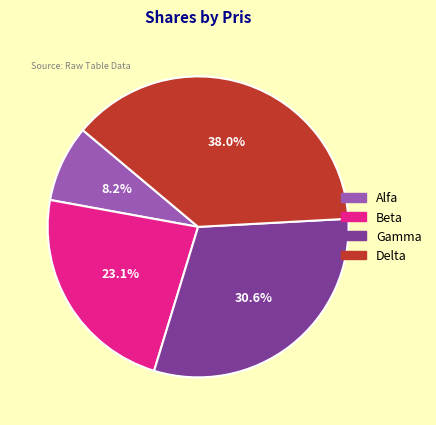

What percentage is NOT represented by Delta?

62.0%